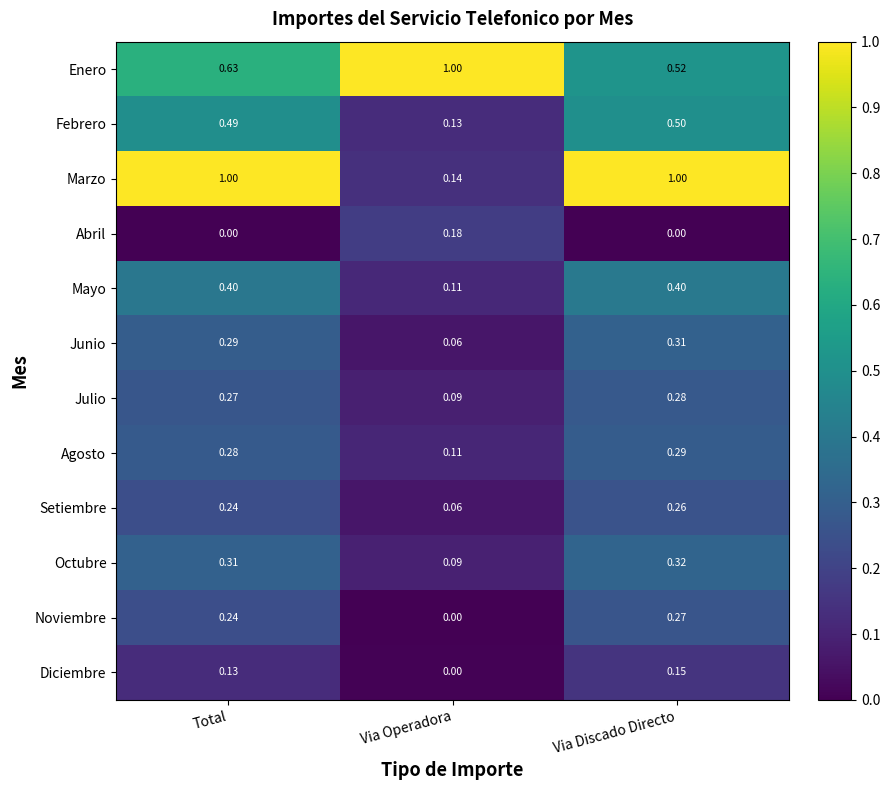

Which series has the largest range (max minus min)?

Marzo